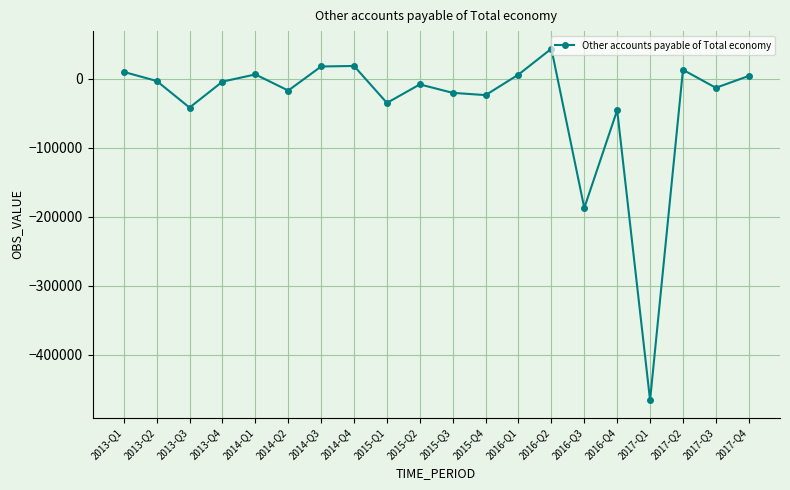

How many points are lower than both their immediate neighbors (excluding endpoints)?

7